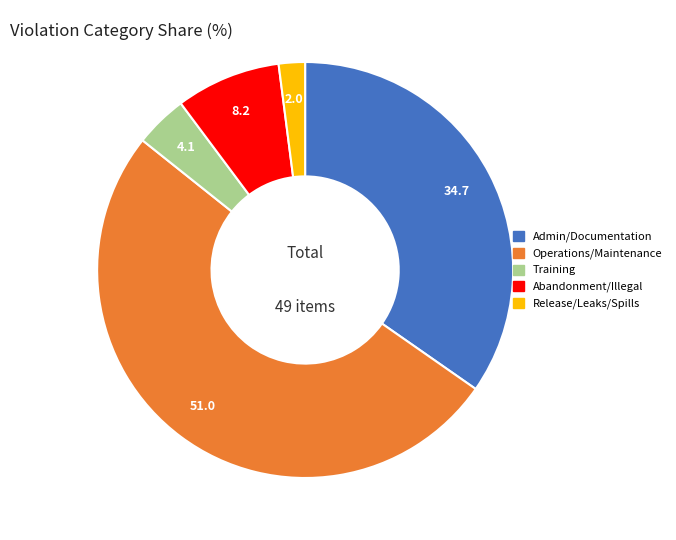

Is there any slice that represents more than half of the pie?

Yes